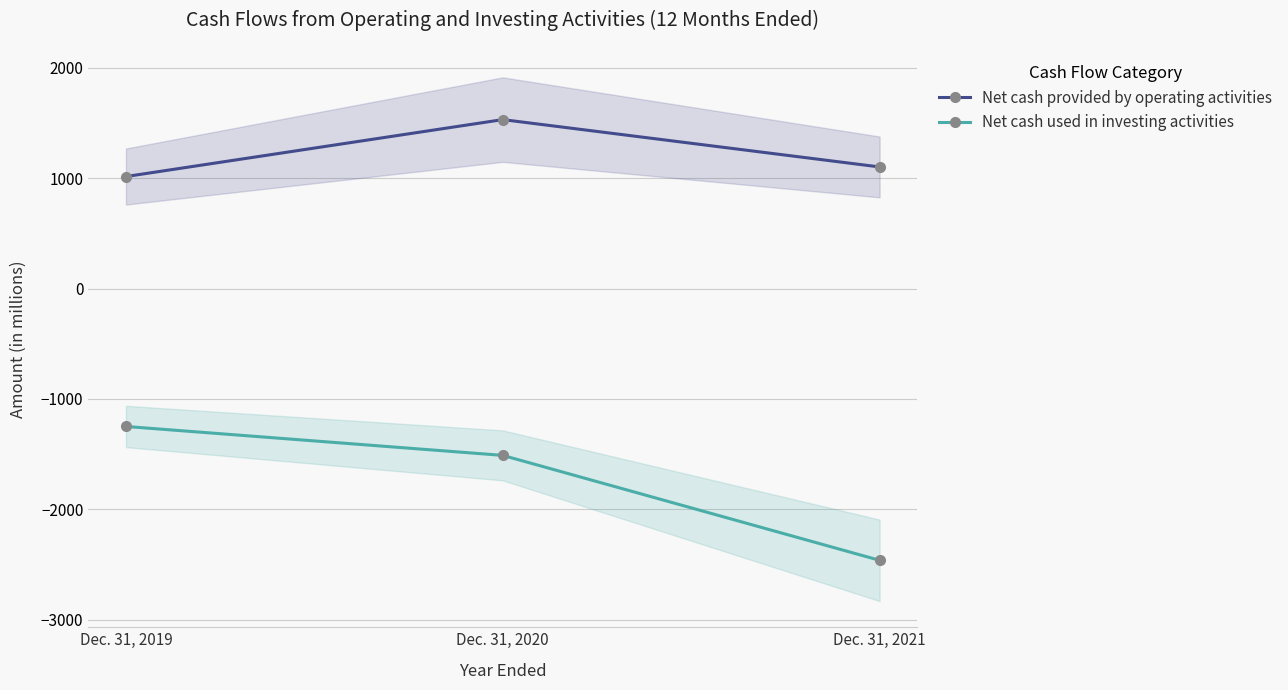

At which label does Net cash used in investing activities reach its peak?

Dec. 31, 2019